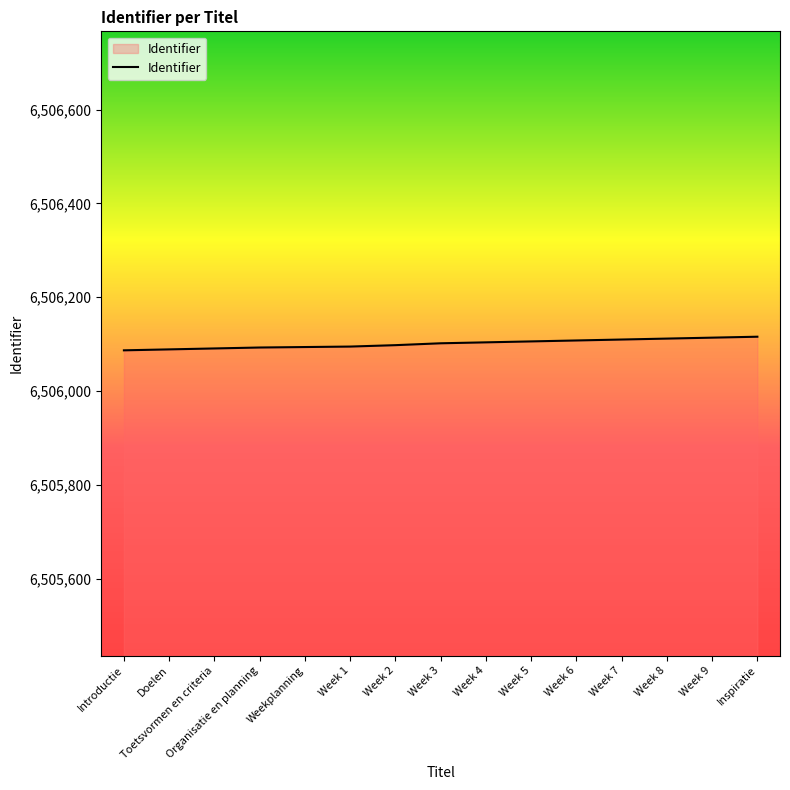

What is the difference between the maximum and second lowest values?

27